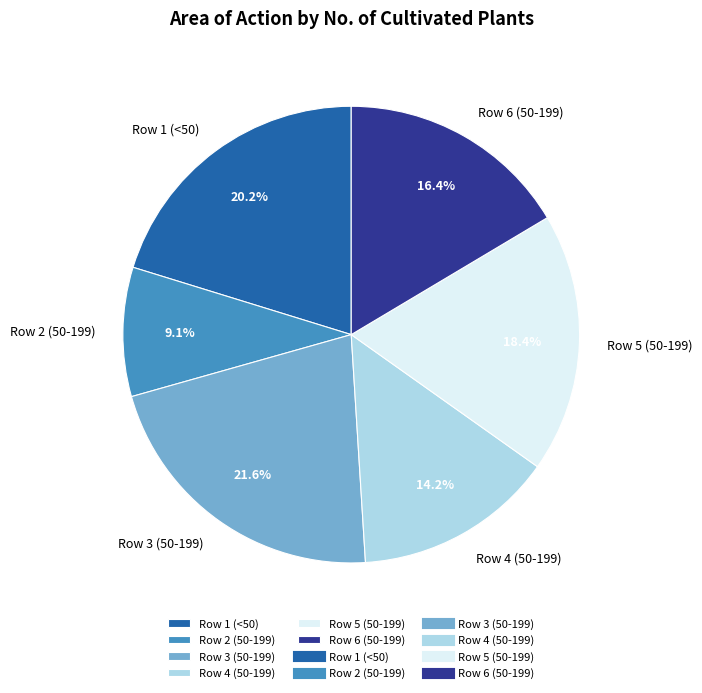

Rank the categories by value from highest to lowest.

Row 3 (50-199), Row 1 (<50), Row 5 (50-199), Row 6 (50-199), Row 4 (50-199), Row 2 (50-199)